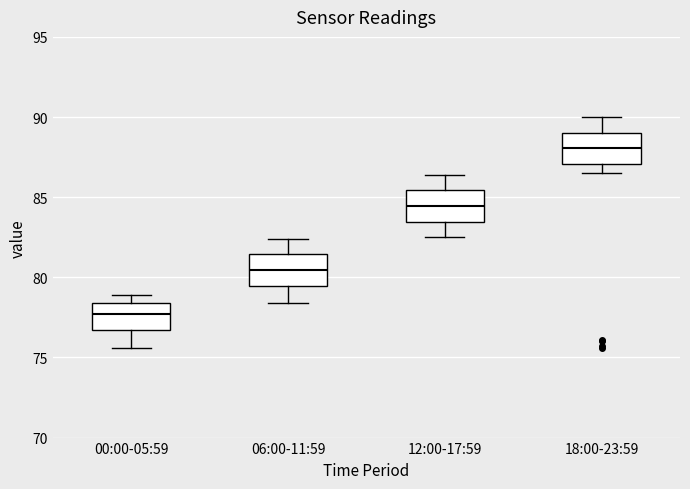

Reading left to right, read every box against the y-axis: the position of its median line, the range the box covers, and the ends of its whiskers. The values are not printed on the chart, so give them approximately, as read against the axis.

00:00-05:59: median 77.5, box 76.5 to 78.5, whiskers 75.5 to 79.0
06:00-11:59: median 80.5, box 79.5 to 81.5, whiskers 78.5 to 82.5
12:00-17:59: median 84.5, box 83.5 to 85.5, whiskers 82.5 to 86.5
18:00-23:59: median 88.0, box 87.0 to 89.0, whiskers 86.5 to 90.0